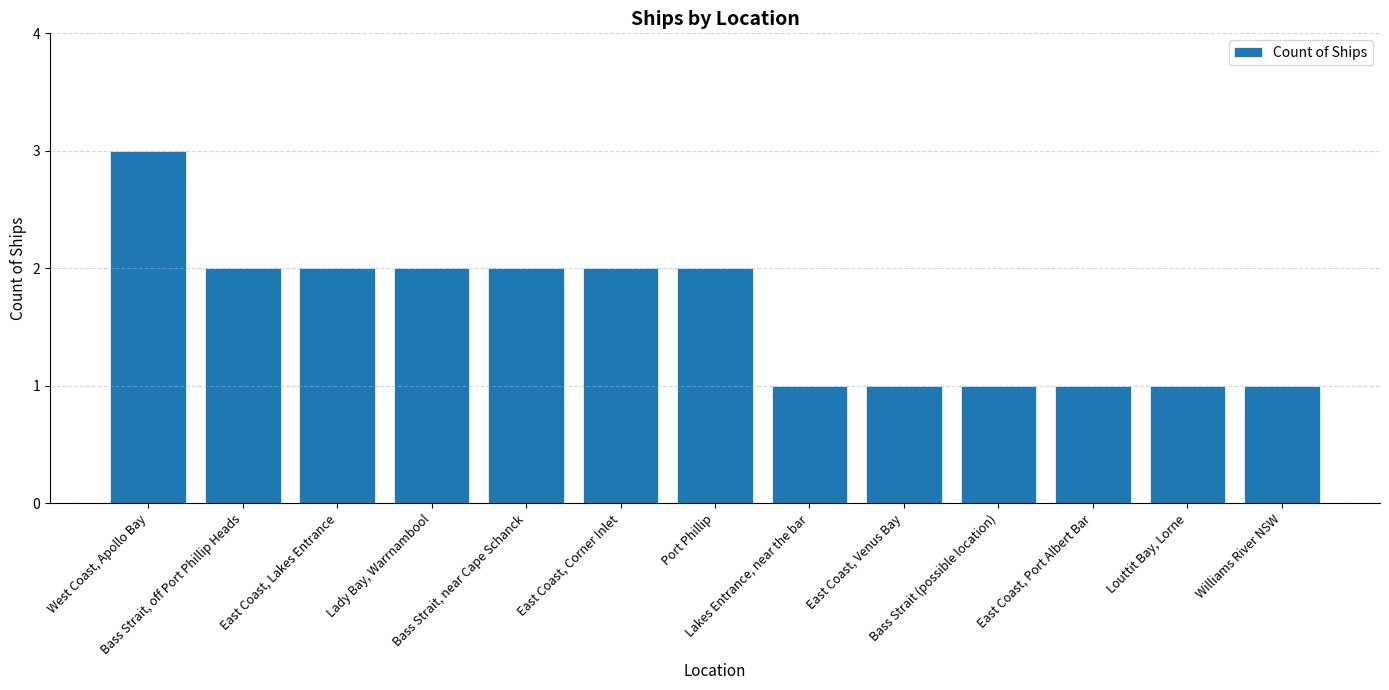

How many values are between 1 and 2?

12